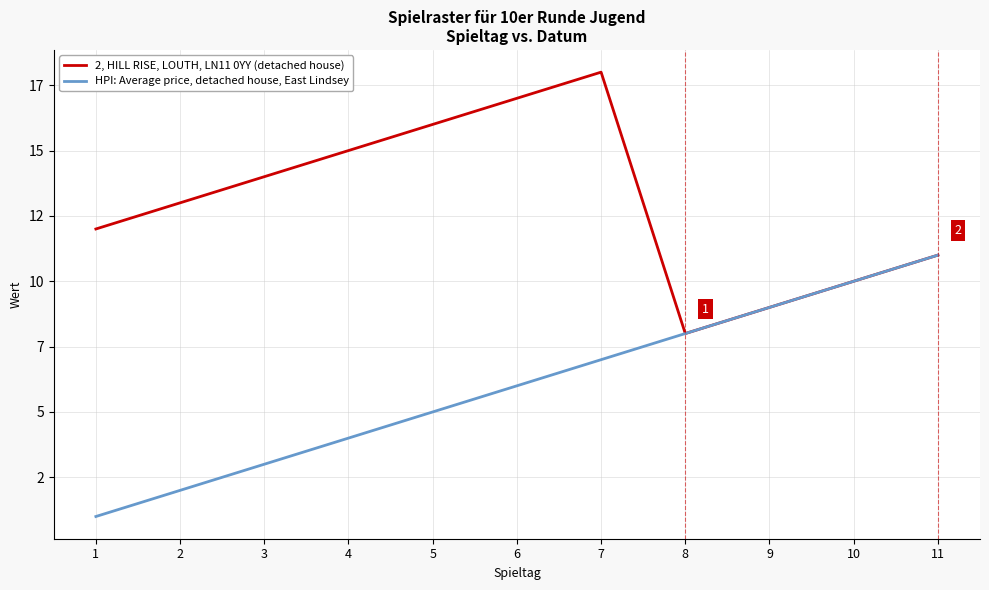

What is the sum of the 2, HILL RISE, LOUTH, LN11 0YY (detached house) values at 5 and 9?

25